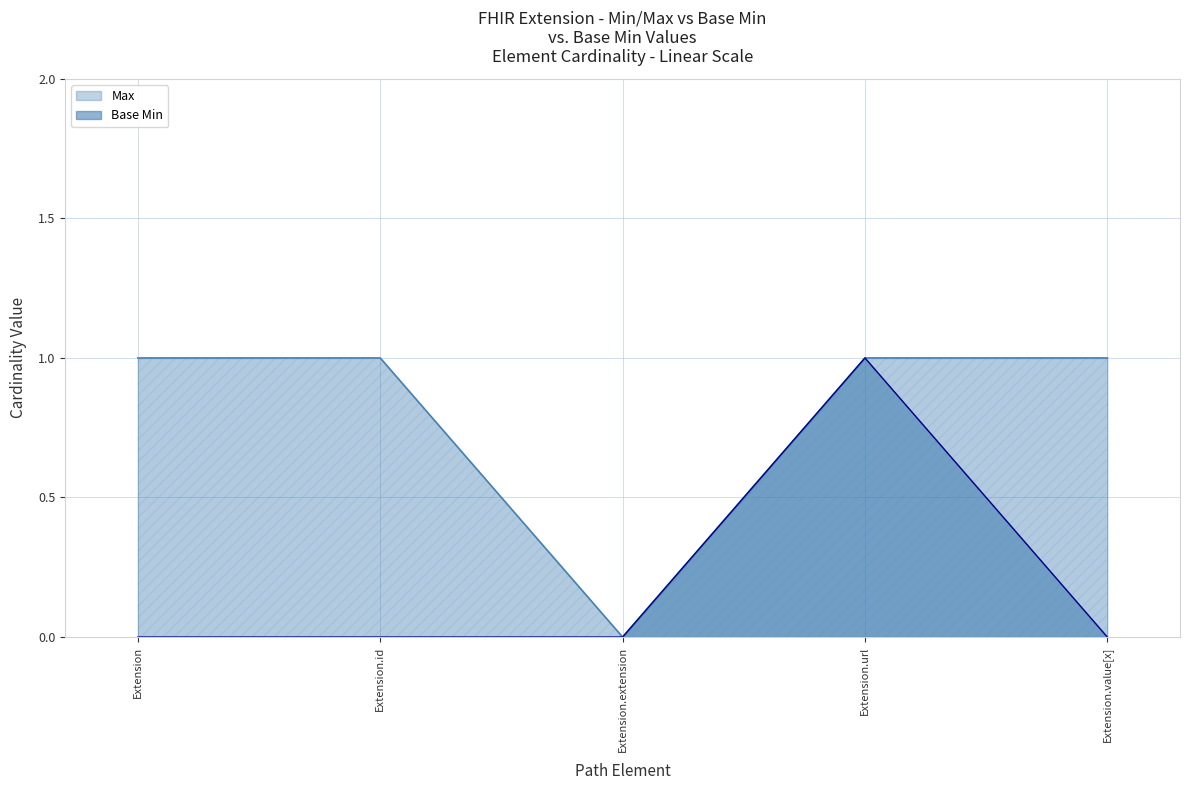

Does the chart have visible grid lines?

Yes